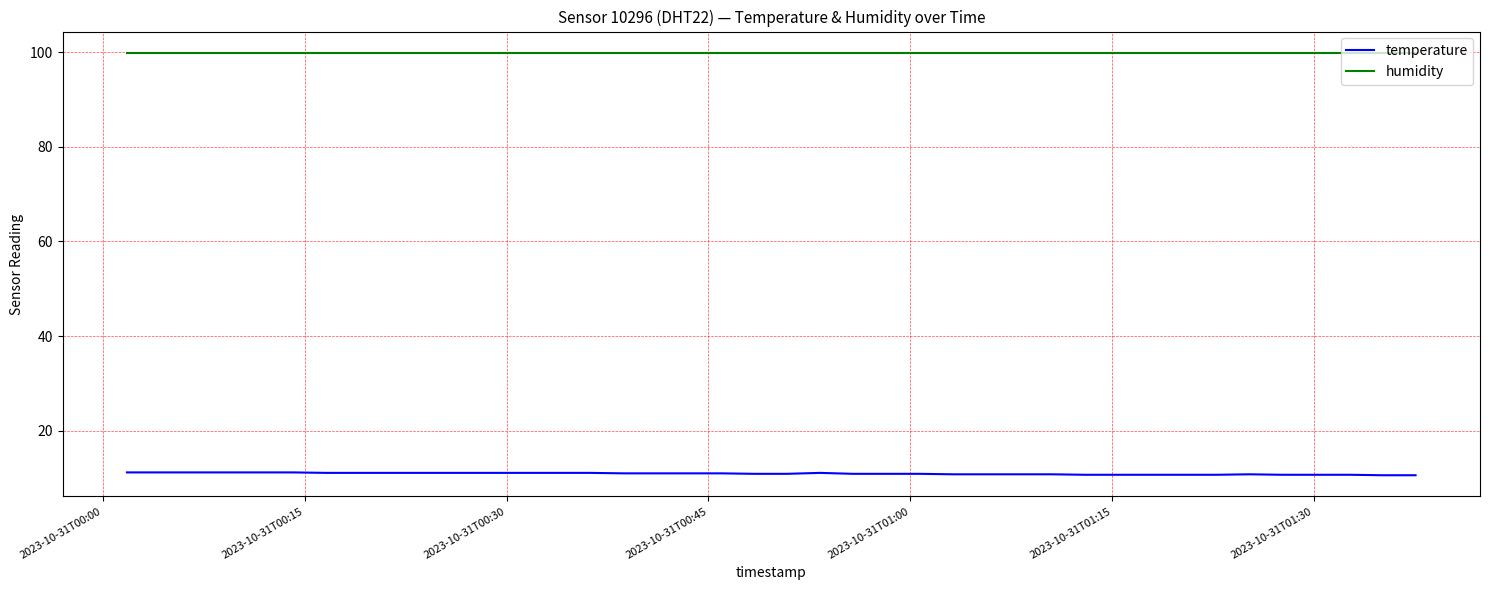

Which series has the widest spread of values?

temperature